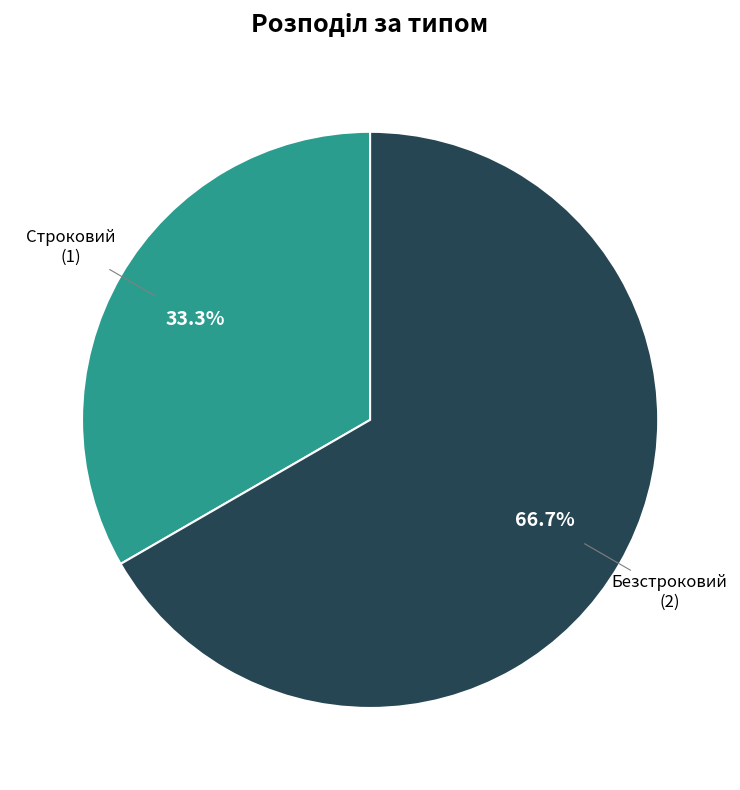

What portion of the pie excludes Безстроковий?

33.3%